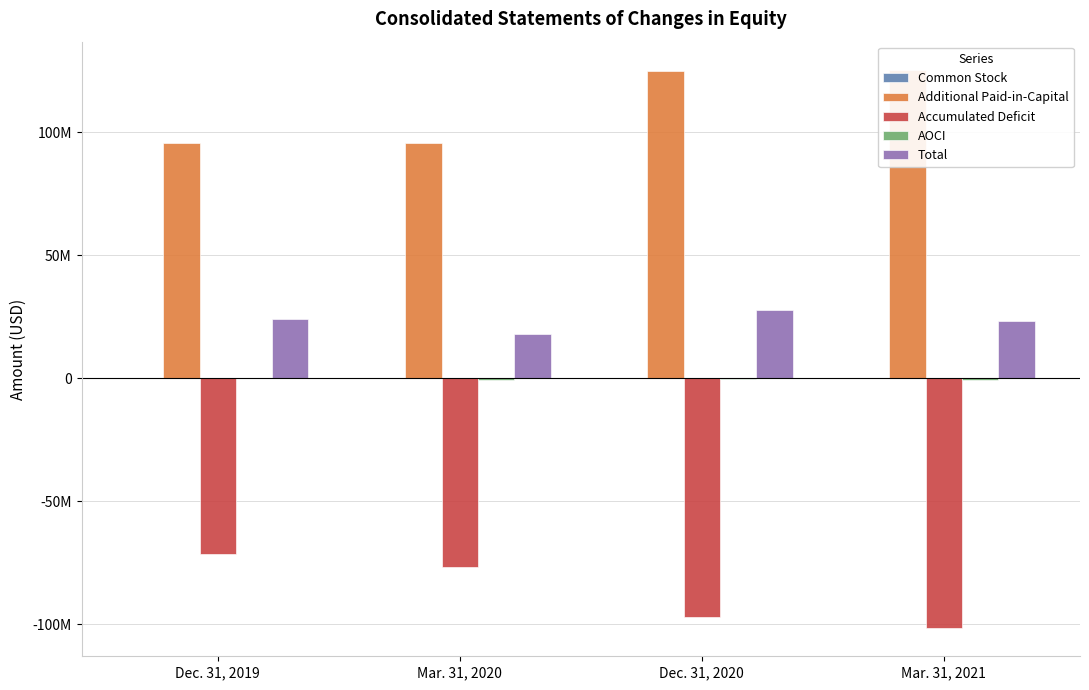

Which label corresponds to the largest value in the chart?

Mar. 31, 2021